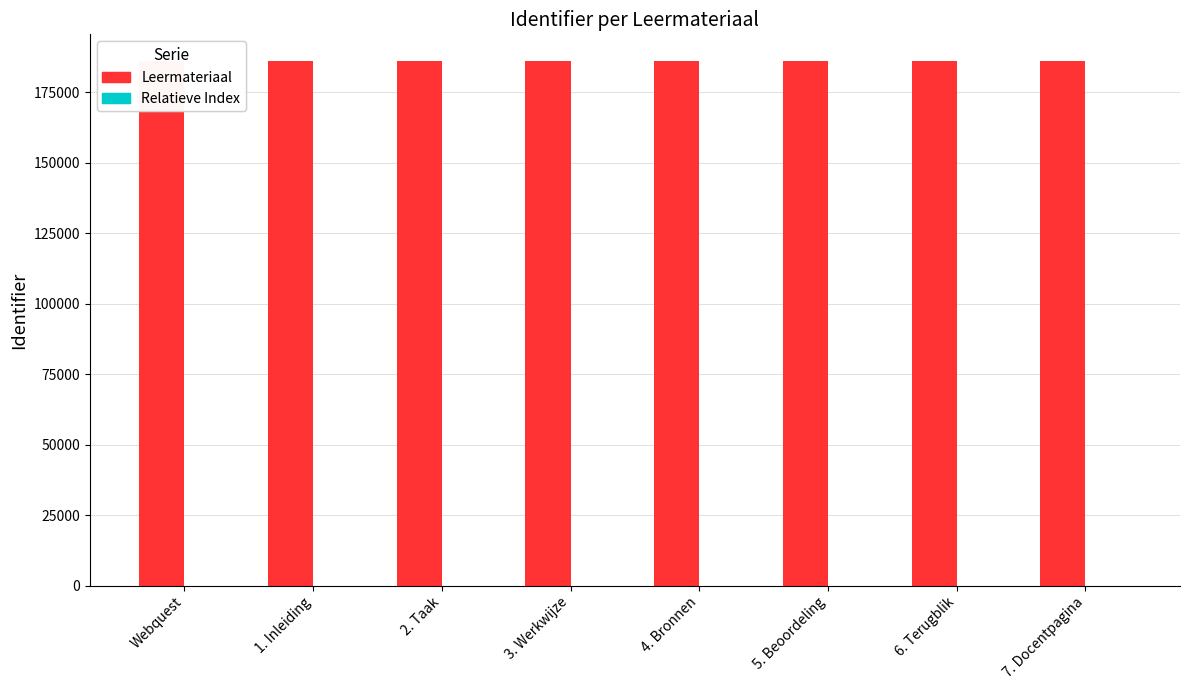

Are the bars horizontal?

No